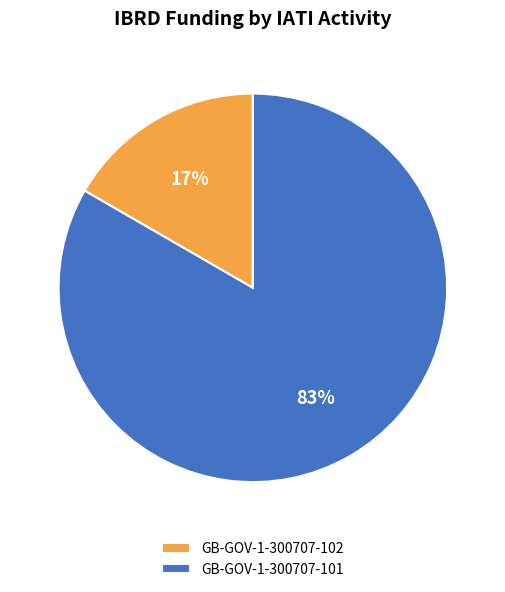

What is the largest slice in the pie chart?

GB-GOV-1-300707-101